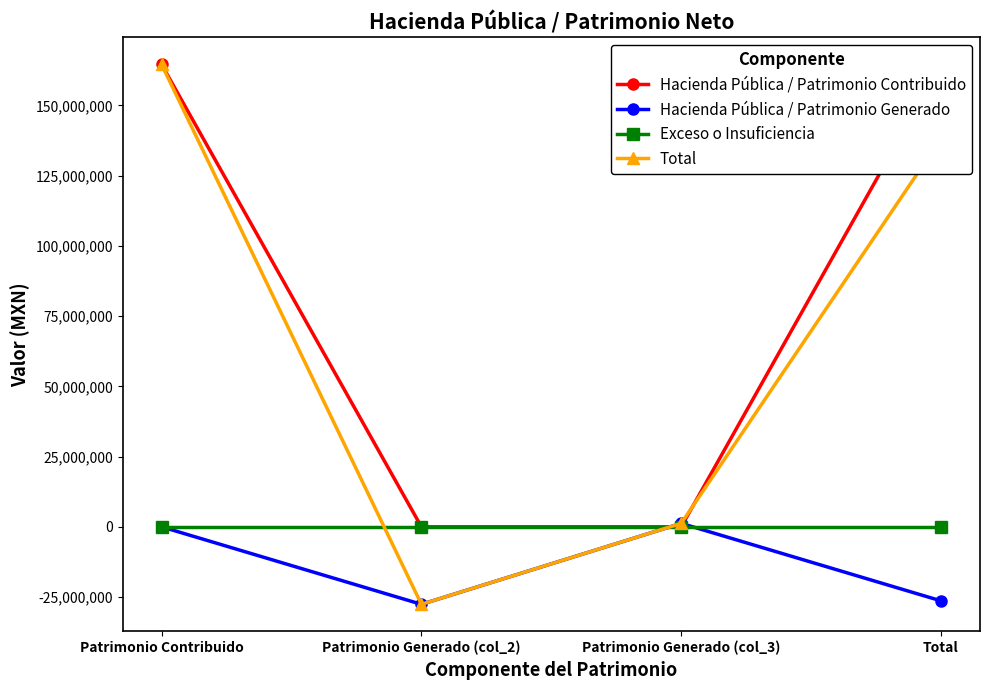

What is the difference between the highest and lowest values at Total?

190929069.5